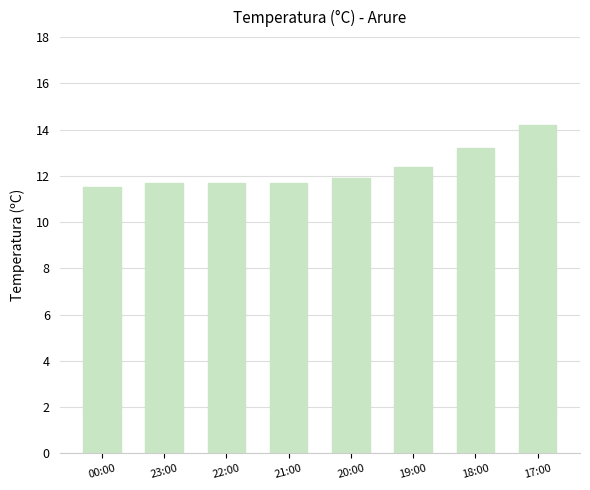

What is the label of the 3rd bar from the right?

19:00